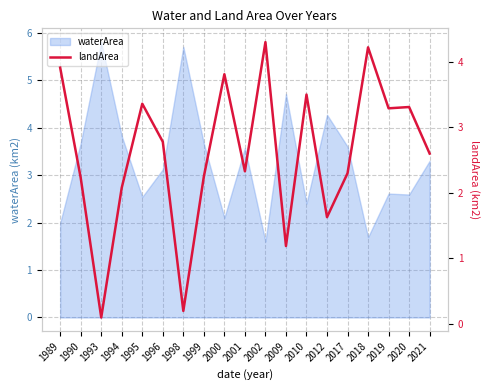

True or false: waterArea has a value of 2.4 at 2012.

False